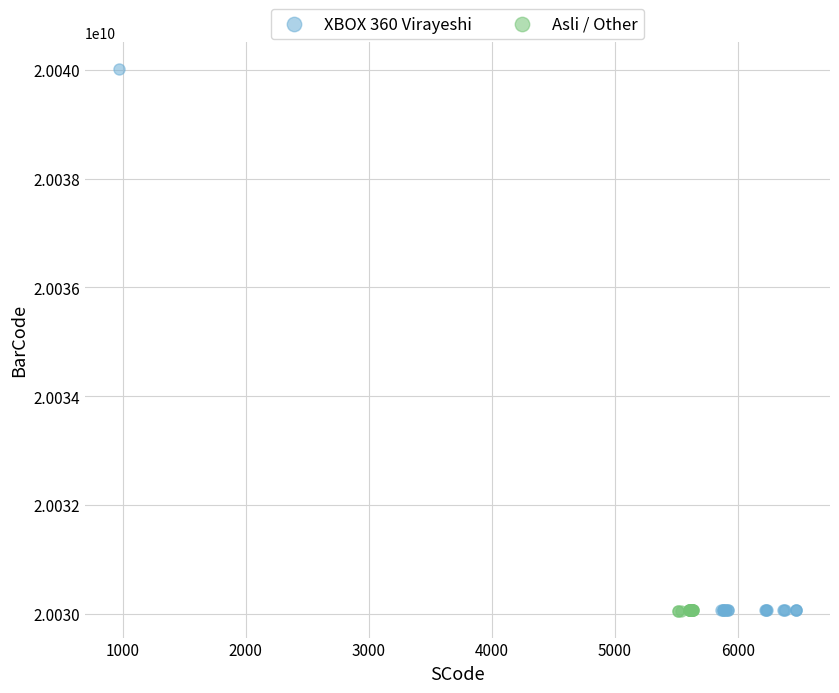

Which series contains the highest Y value?

XBOX 360 Virayeshi